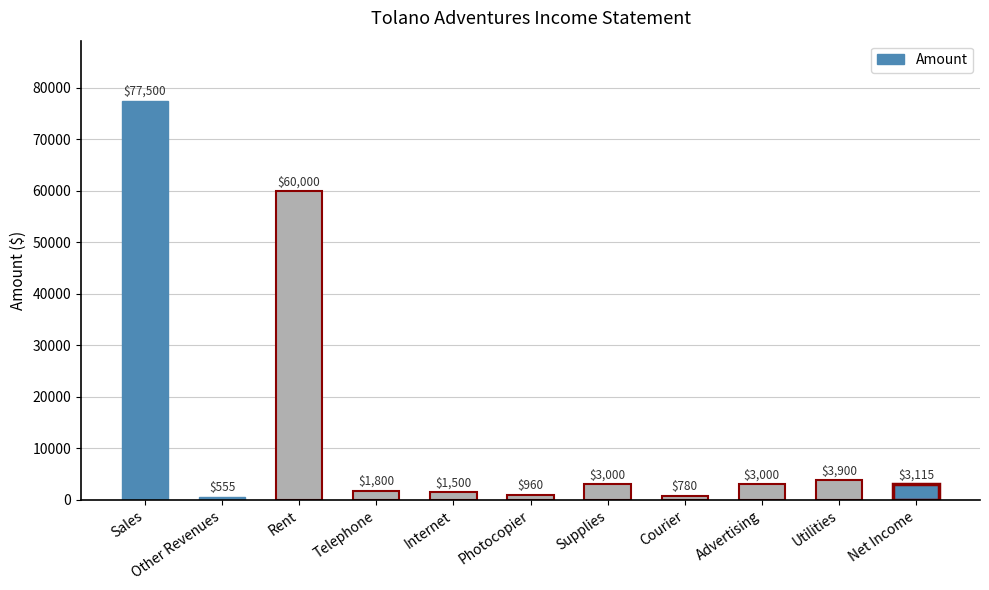

Does the chart contain stacked bars?

No